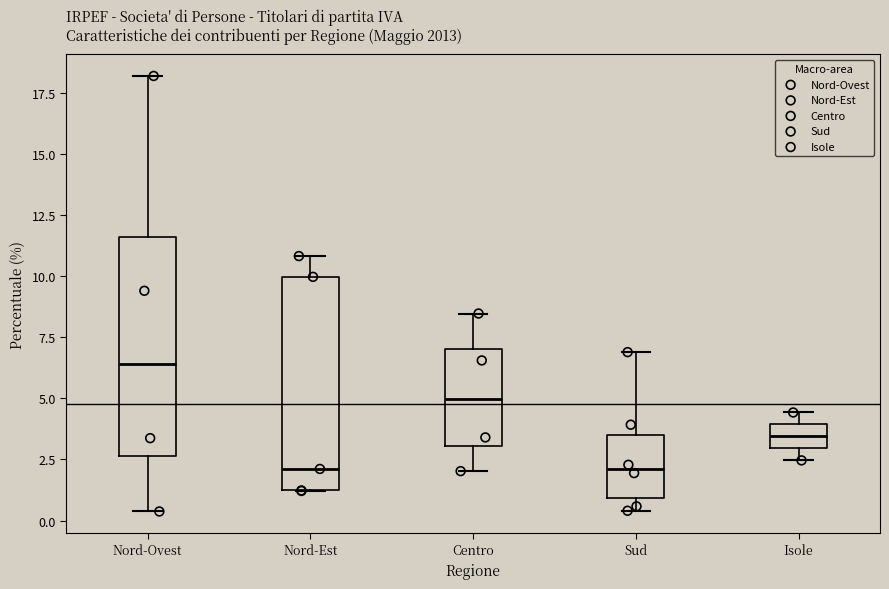

Where does the upper whisker of the box for Nord-Est end on the y-axis? The values are not printed on the chart, so give them approximately, as read against the axis.

11.0